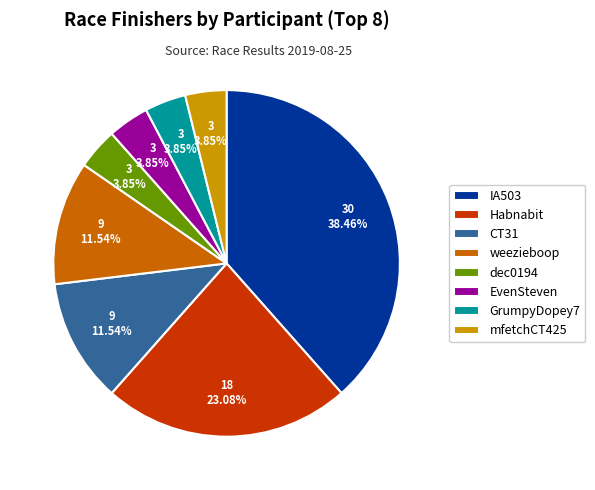

To the nearest percent, what is the combined percentage of GrumpyDopey7 and IA503?

42%